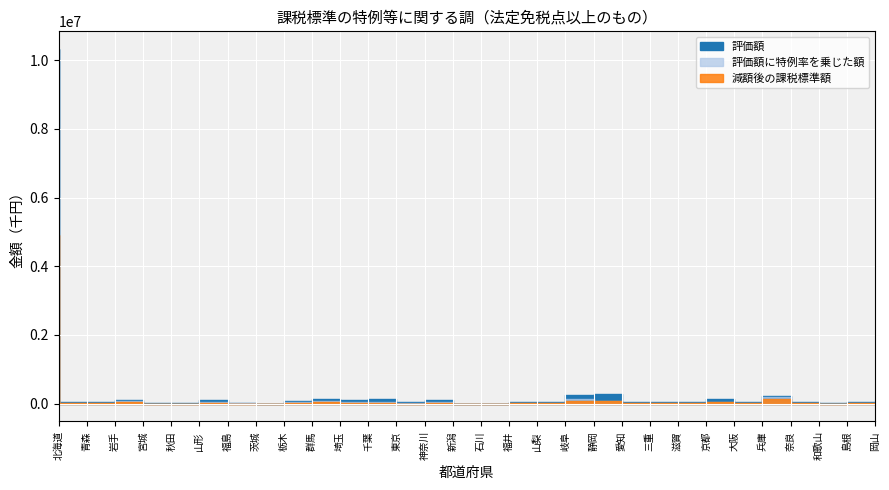

How many data points does each series have?

30